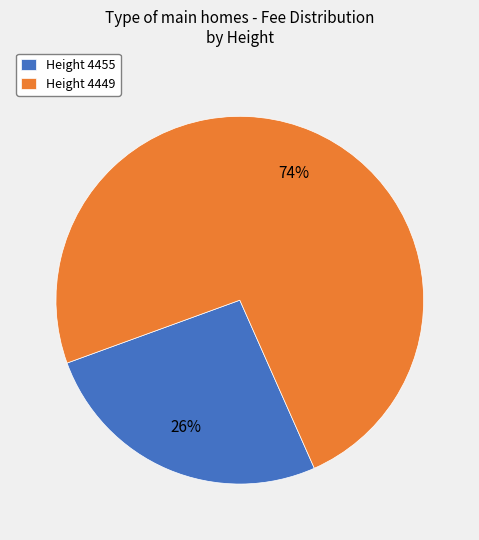

Which category has the smallest portion of the pie?

Height 4455